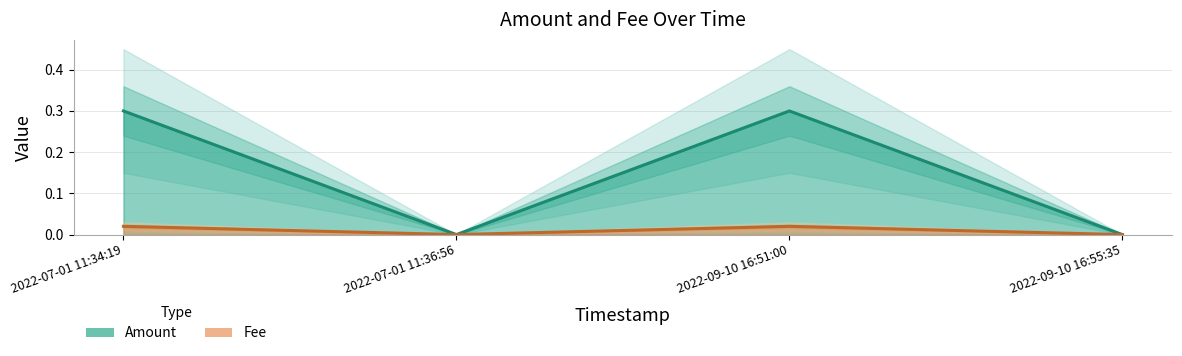

Between 2022-07-01 11:36:56 and 2022-09-10 16:55:35, which series saw the biggest shift?

Amount